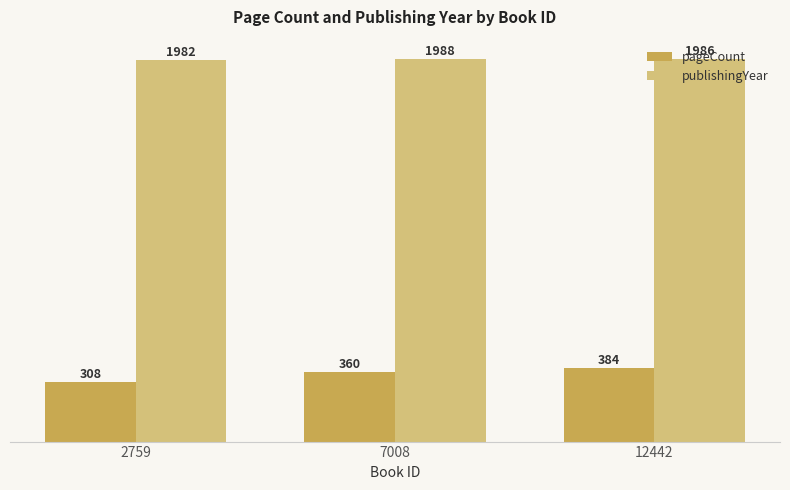

What is the total value across all series at 12442?

2370